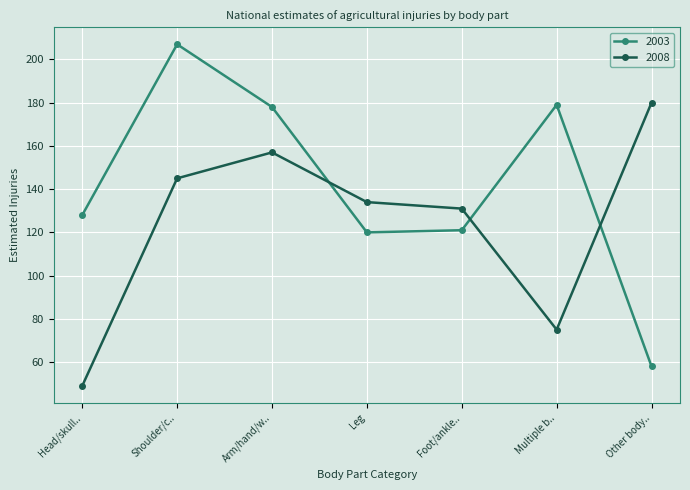

What are all the series names shown in the legend?

2003, 2008